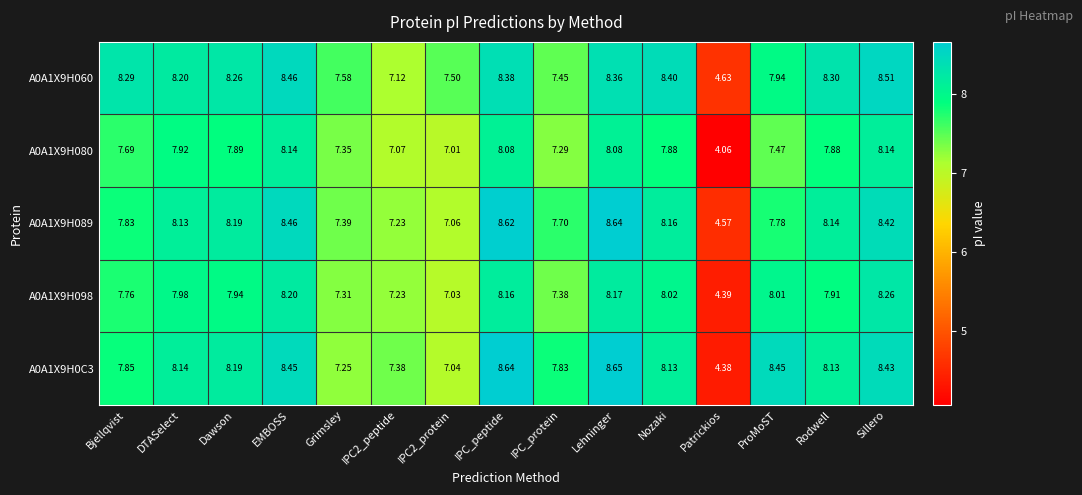

List the series in order of their peak value, highest first.

A0A1X9H0C3, A0A1X9H089, A0A1X9H060, A0A1X9H098, A0A1X9H080